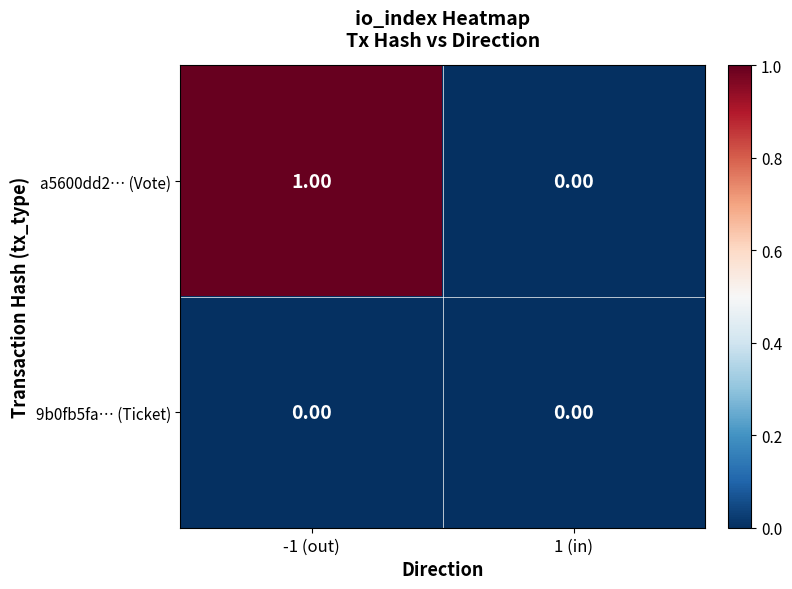

Which series has the largest total across all categories?

a5600dd2… (Vote)